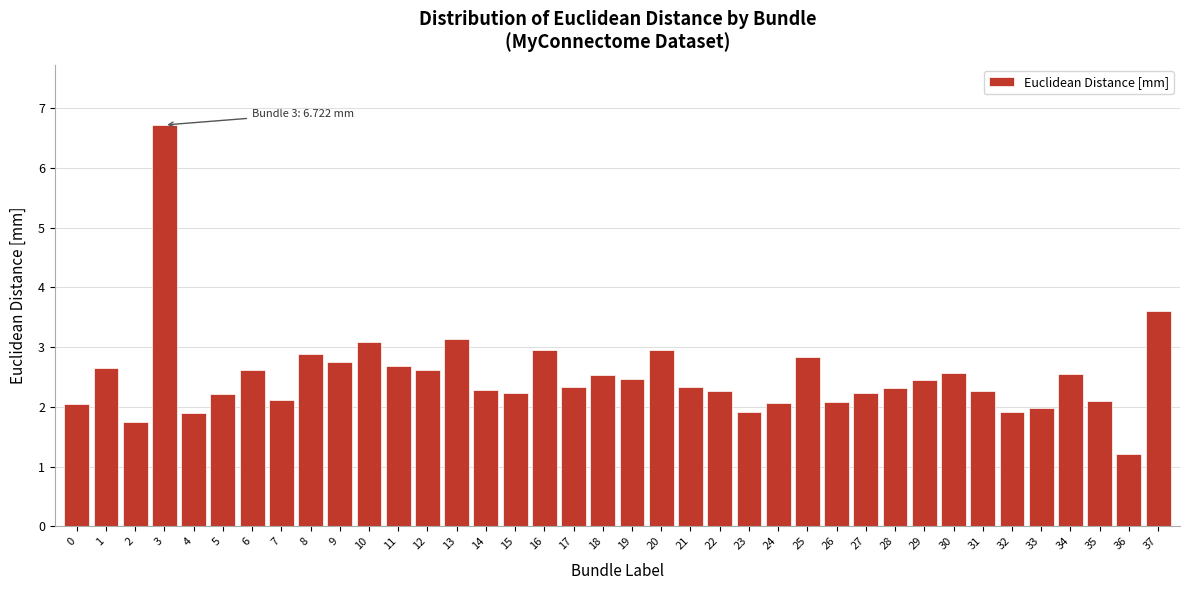

What is the ratio of the value at 24 to the value at 8?

0.7